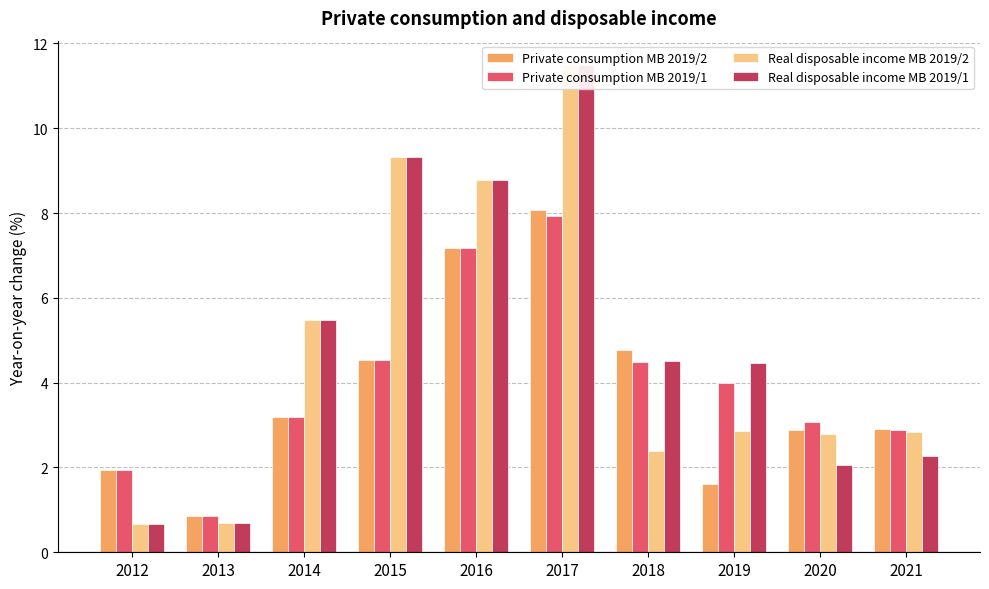

Between 2021 and 2015, which is larger?

2015